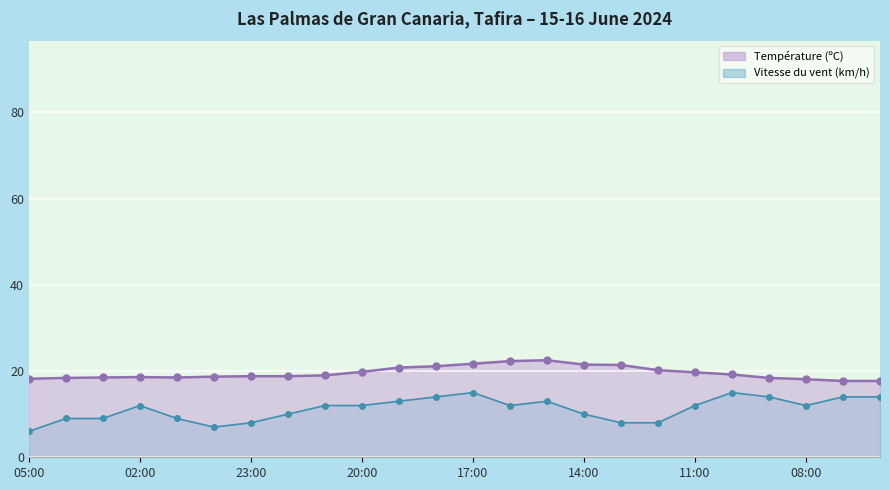

Read the Température (ºC) line value at 23:00.

18.5